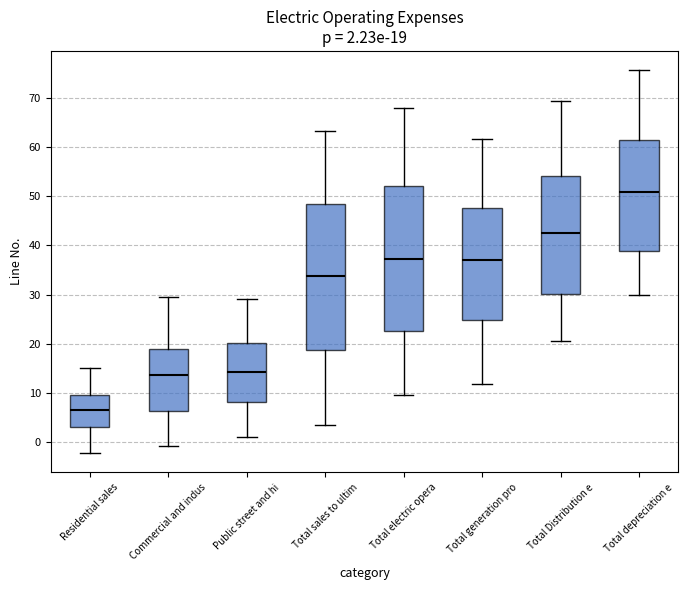

Which box has the highest median line?

Total depreciation e